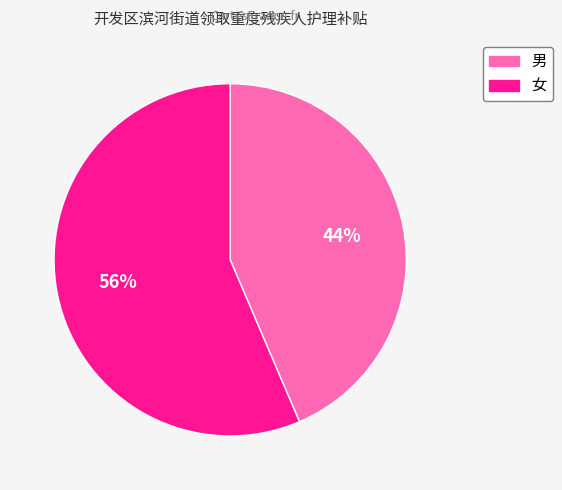

Which category has the smallest portion of the pie?

男